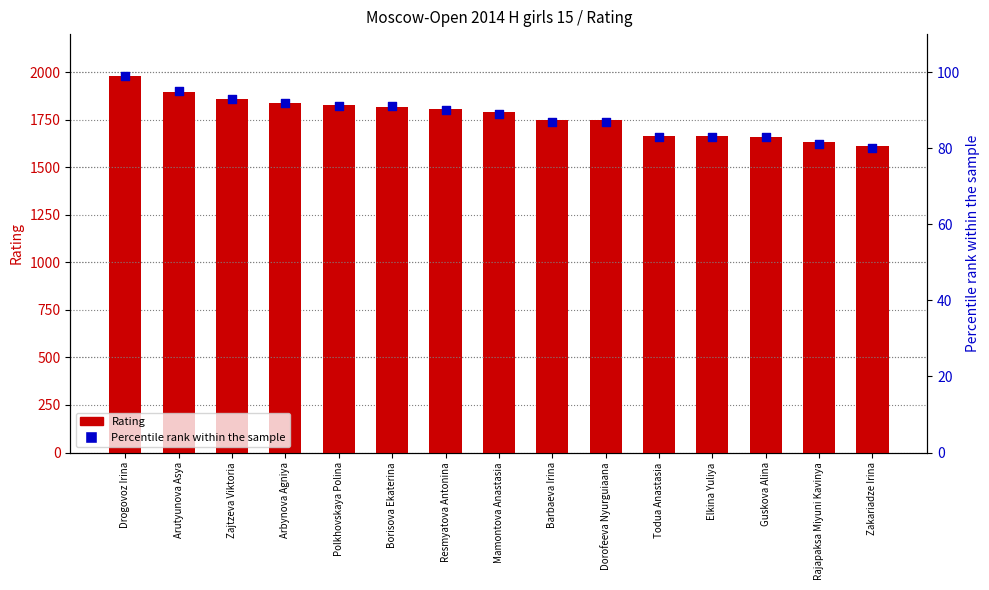

What are all the series names shown in the legend?

Rating, Percentile rank within the sample